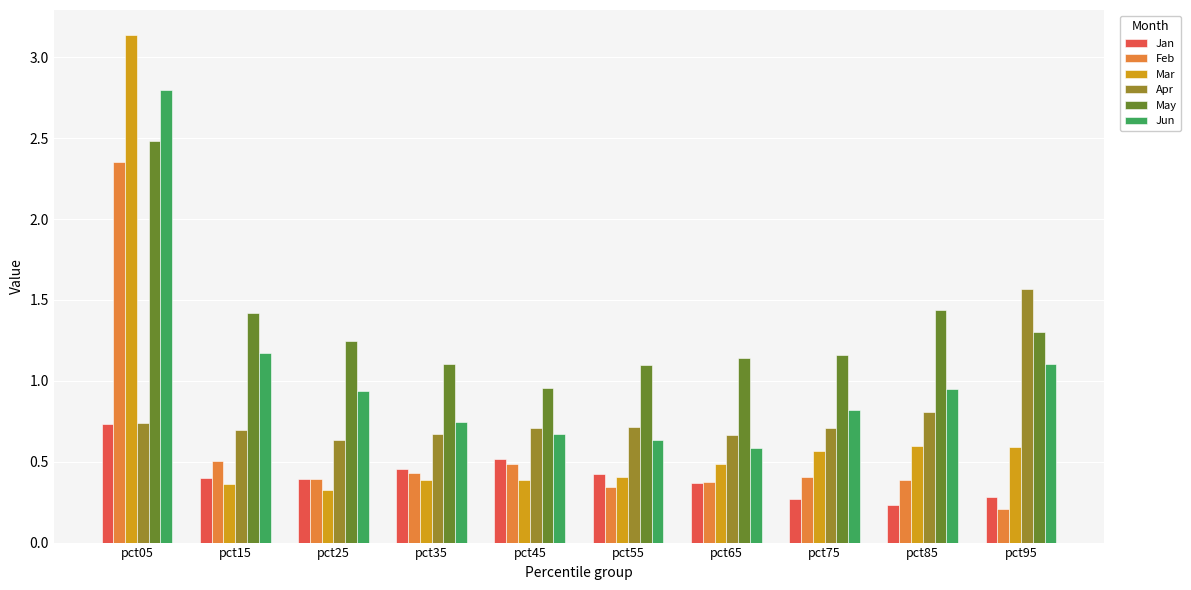

Is the value of Apr at pct65 greater than the value of May at pct35?

No